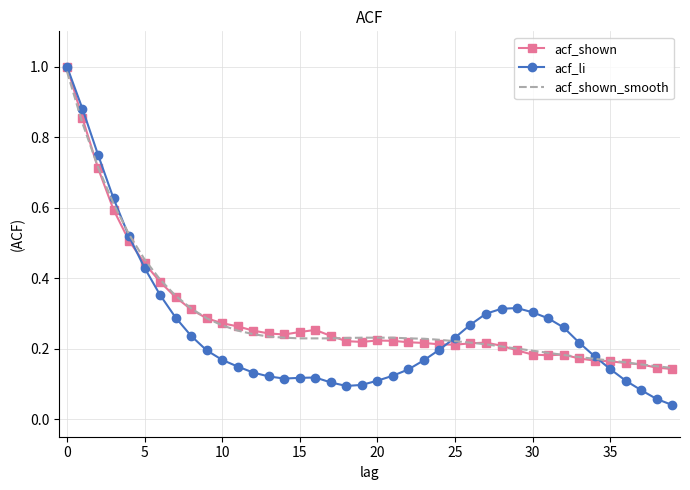

Which series has the widest spread of values?

acf_li